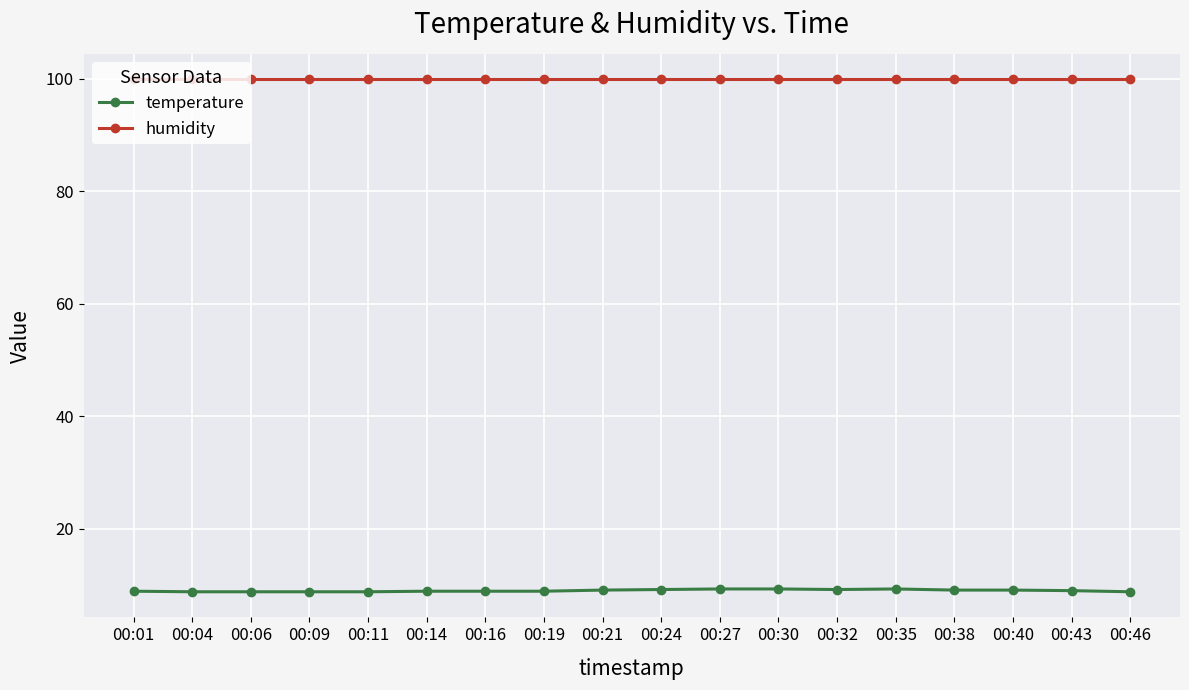

At 00:01, list the series in order from smallest to largest.

temperature, humidity